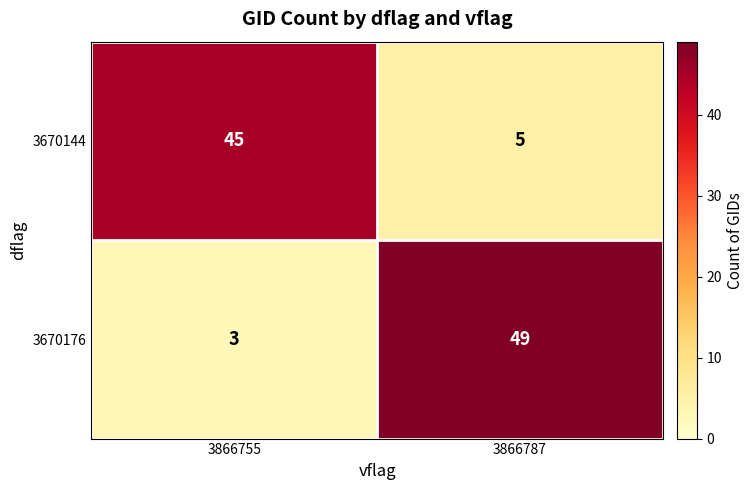

What value does the 3670144 series have at 3866787, to the nearest 5?

5